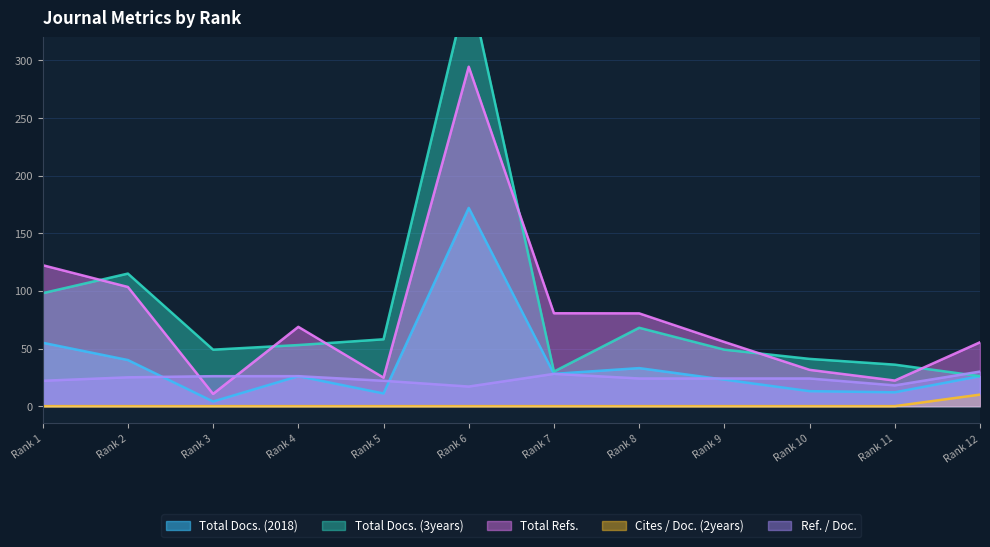

True or false: Ref. / Doc. and Cites / Doc. (2years) intersect in this chart.

False